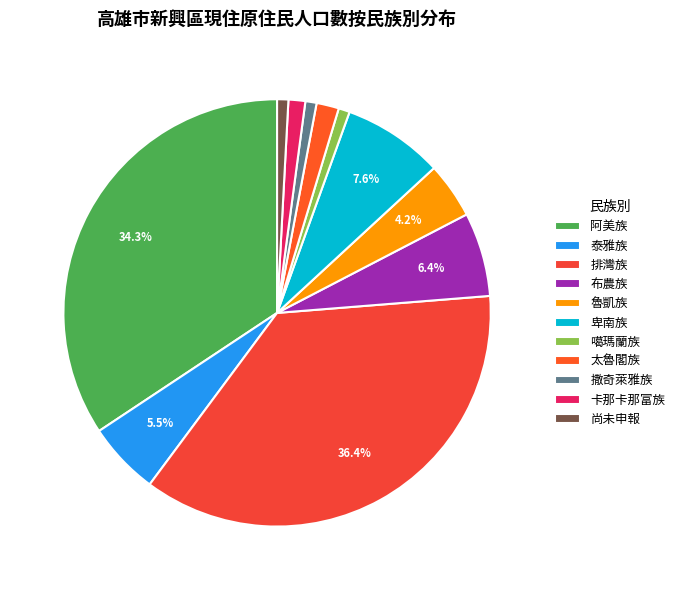

What is the ratio of the value at 泰雅族 to the value at 尚未申報?

6.5